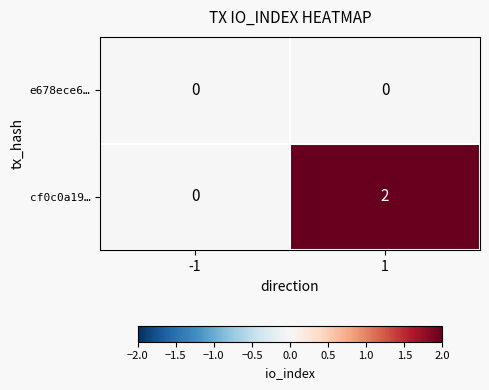

Between -1 and 1, which series saw the biggest shift?

cf0c0a19…